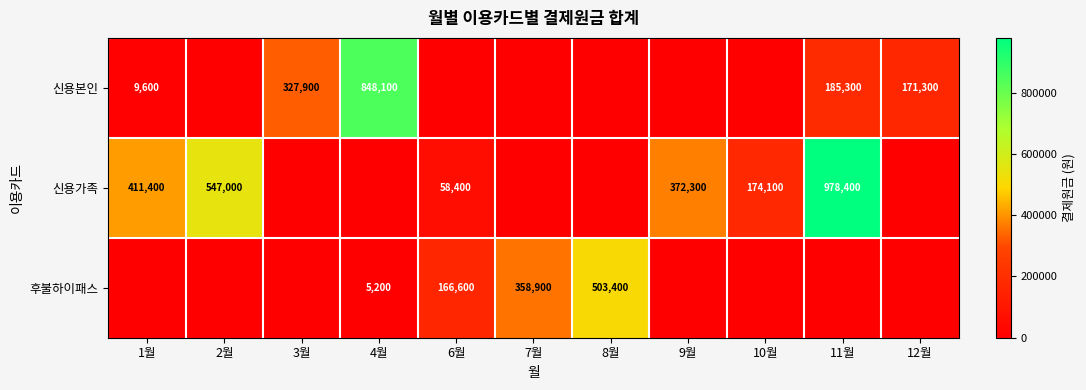

What is the difference between the 신용가족 values at 9월 and 2월?

174700